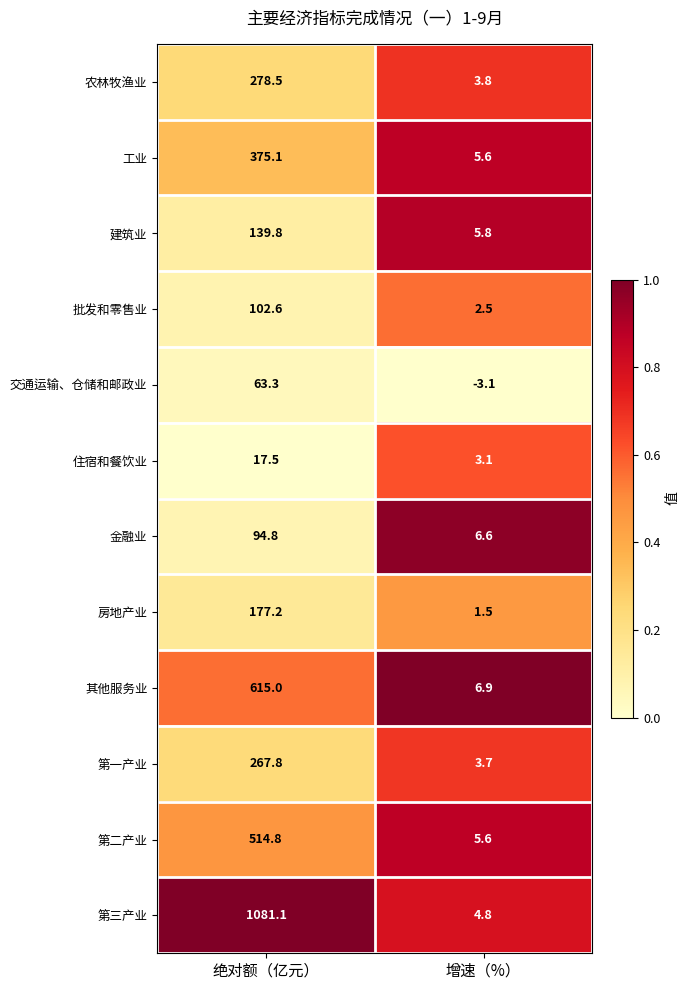

What is the difference between the maximum and minimum values in the 工业 series?

369.5